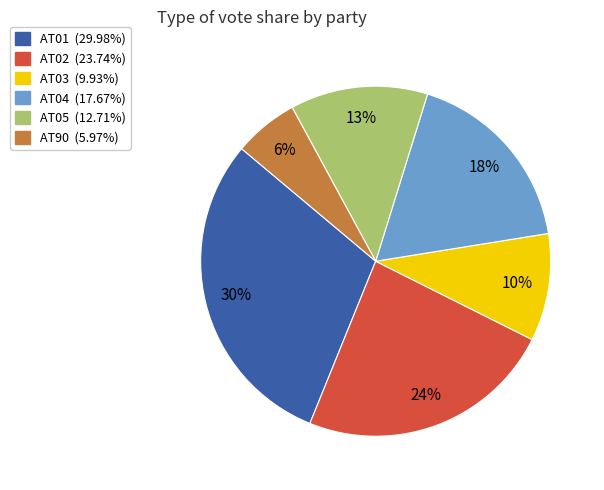

Between AT03 and AT02, which is larger?

AT02